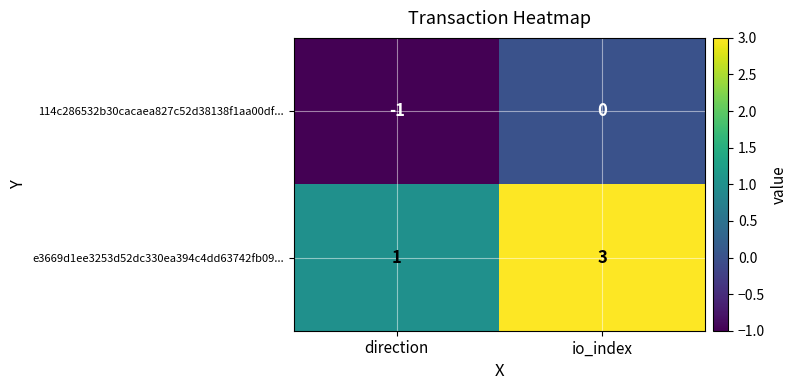

What value does the e3669d1ee3253d52dc330ea394c4dd63742fb09... series have at io_index?

3